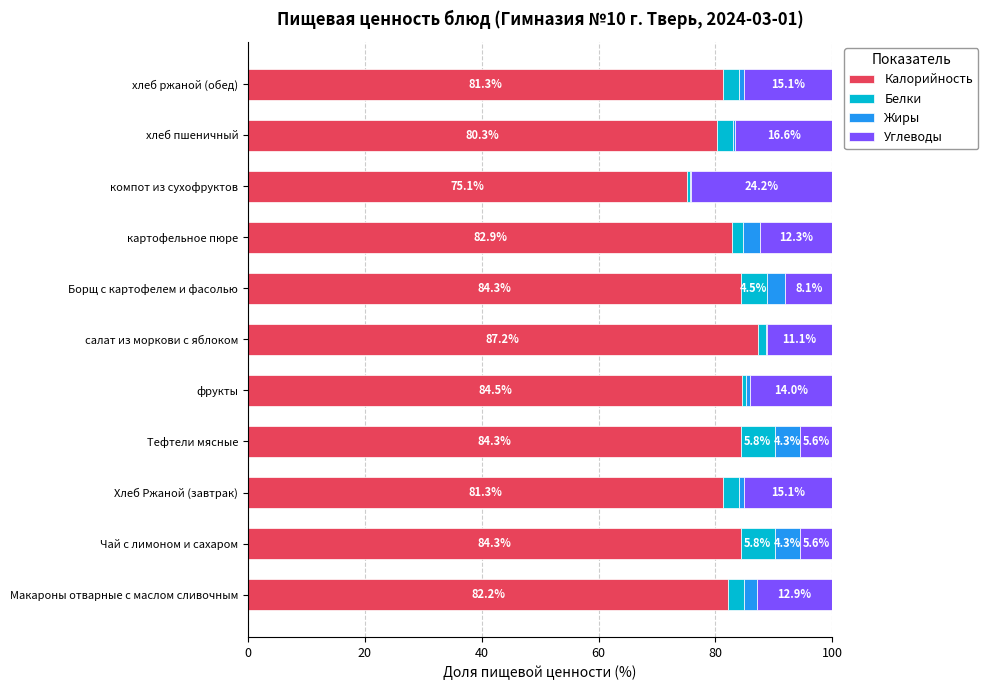

What is the approximate value of Калорийность at Чай с лимоном и сахаром?

84.3